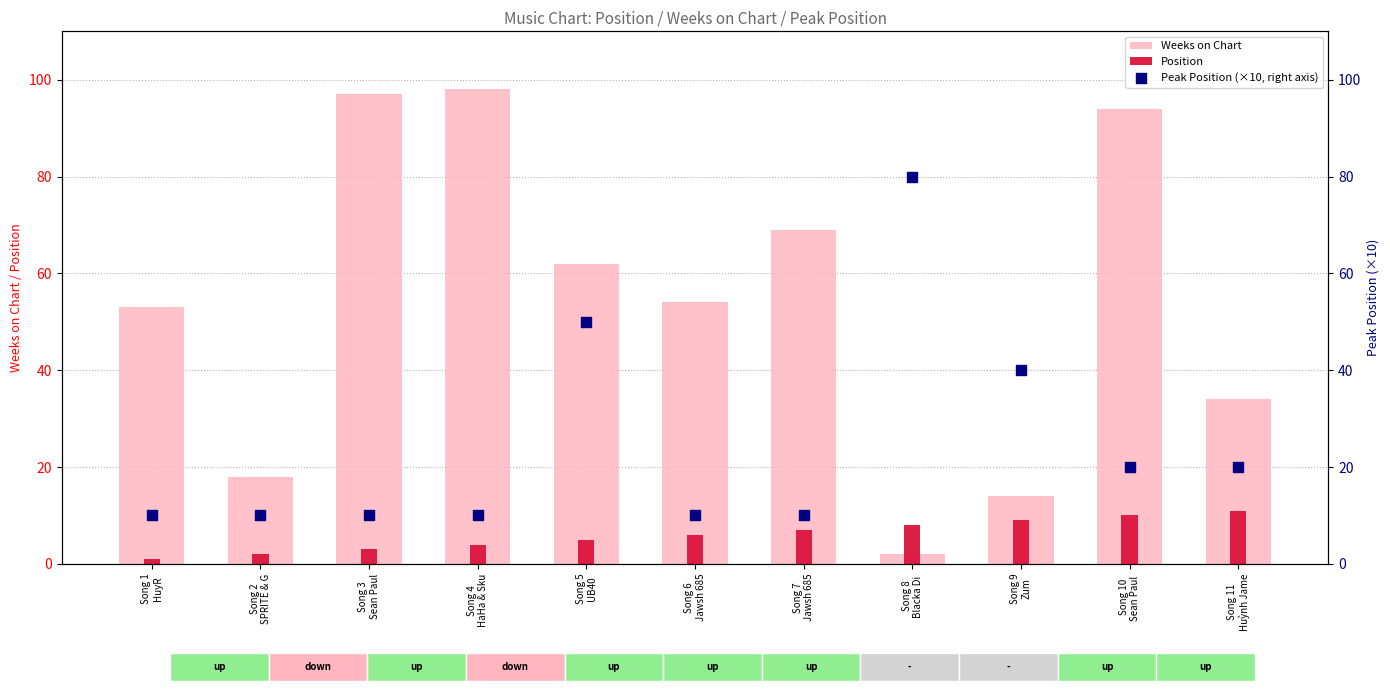

What is the total value across all series at Song 6
Jawsh 685?

70